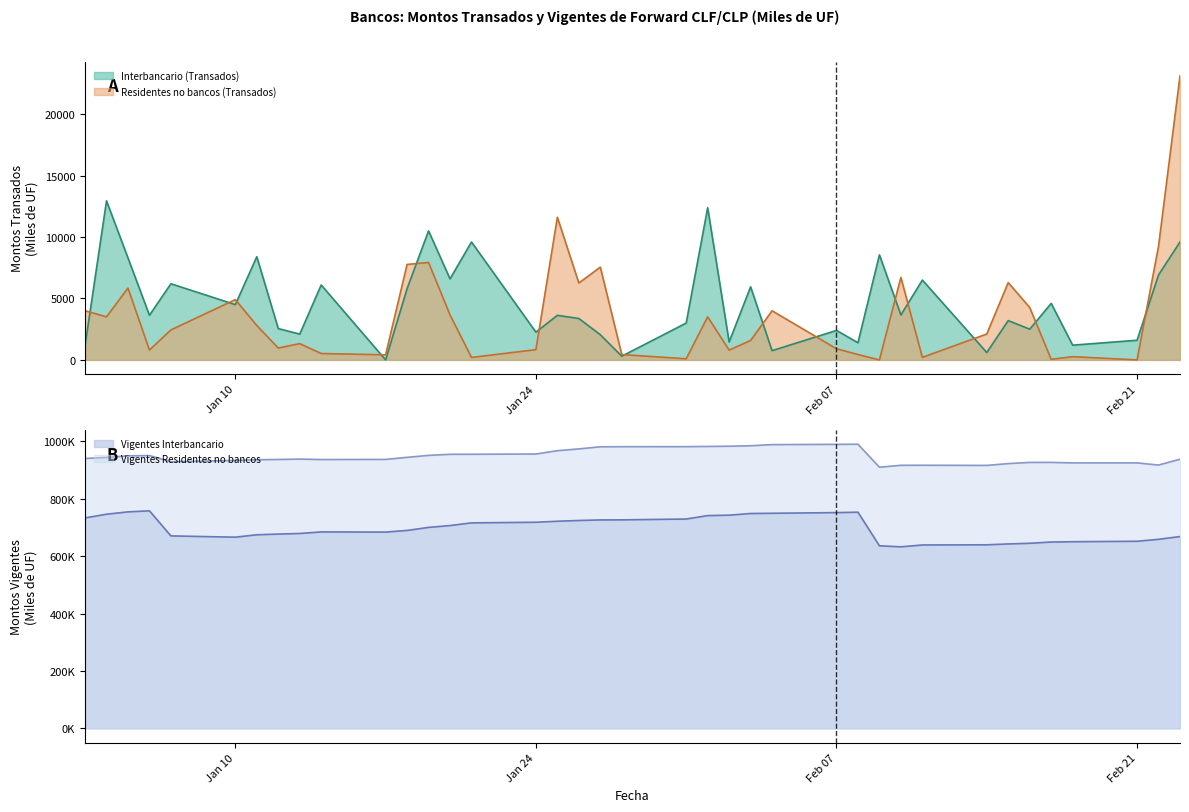

At how many categories does at least one series exceed 360926?

38